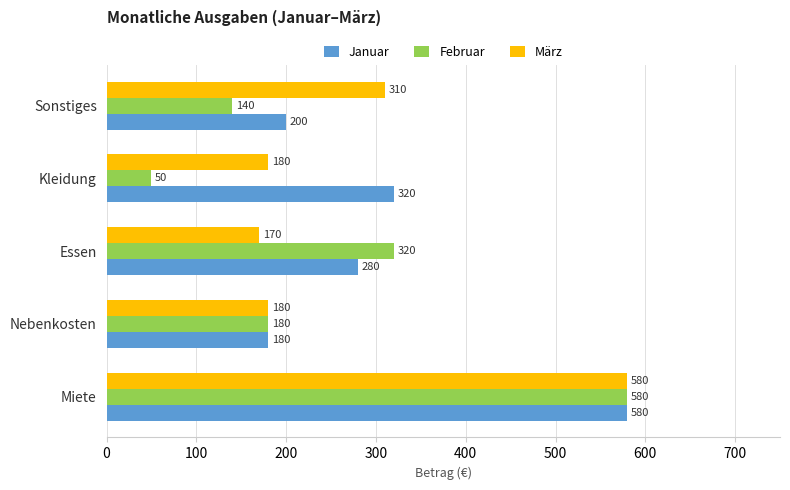

Rank the series by their average value, from highest to lowest.

Januar, März, Februar